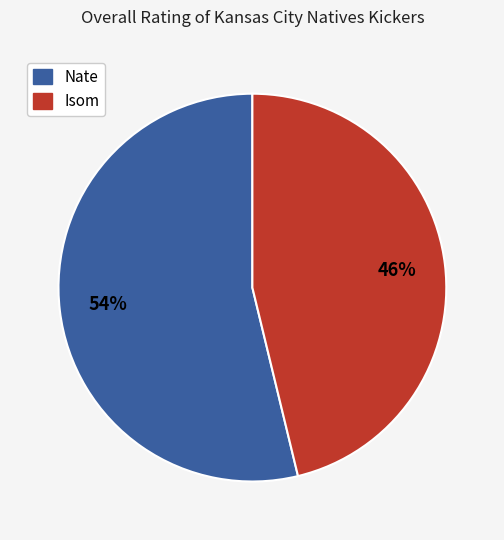

To the nearest percent, what is the average slice percentage?

50%